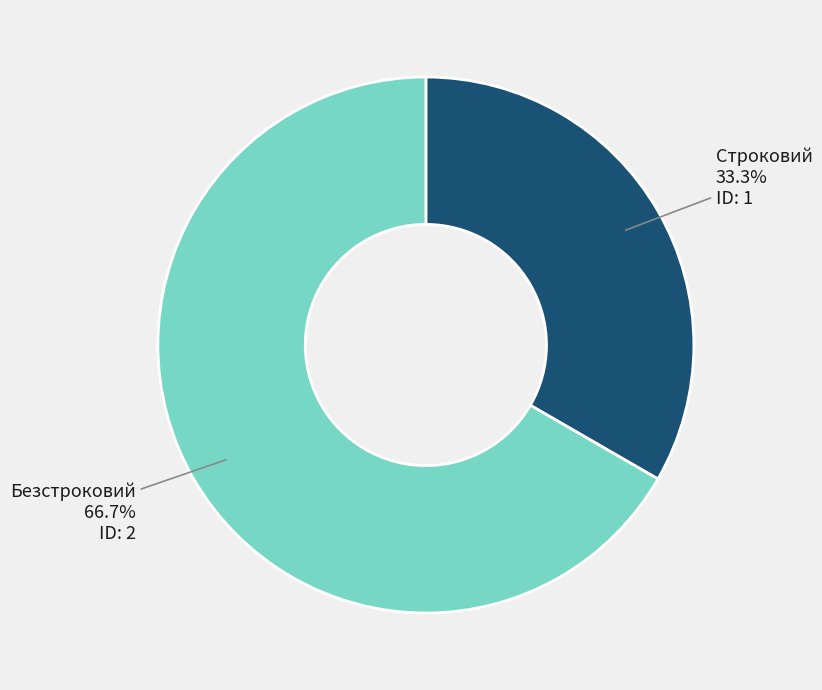

To the nearest percent, what is the average slice percentage?

50%